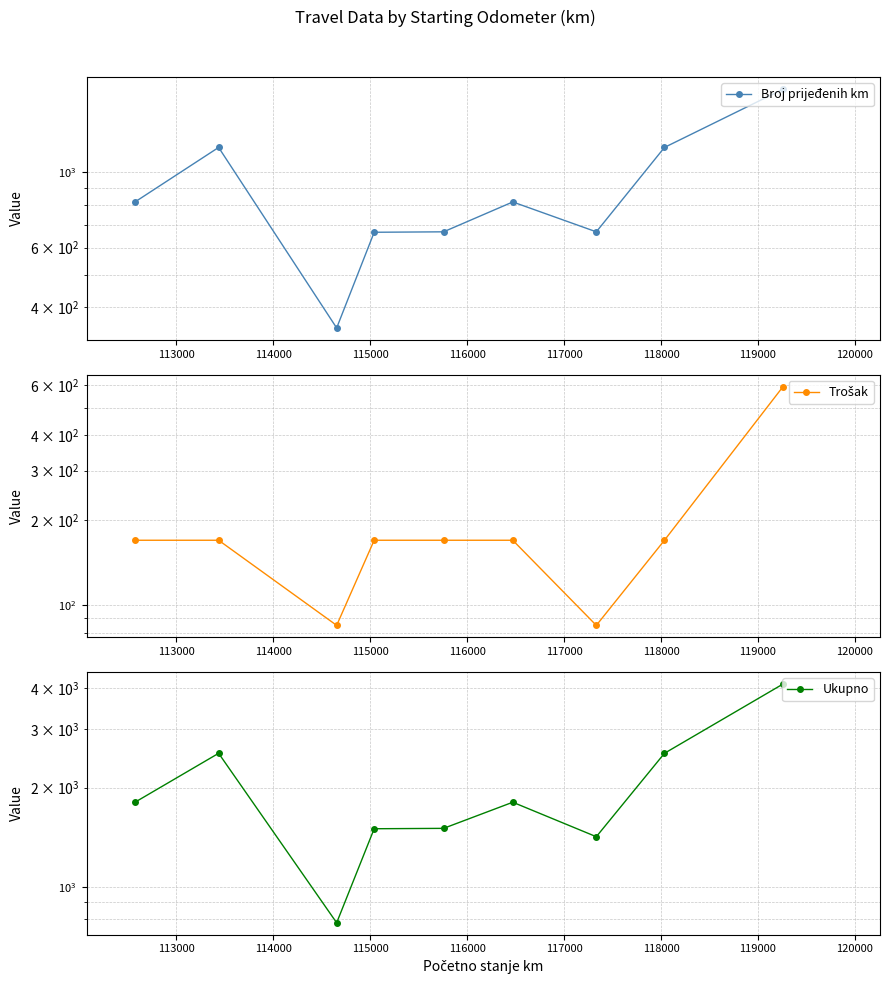

In Ukupno, how many points are lower than both neighbors (excluding endpoints)?

2